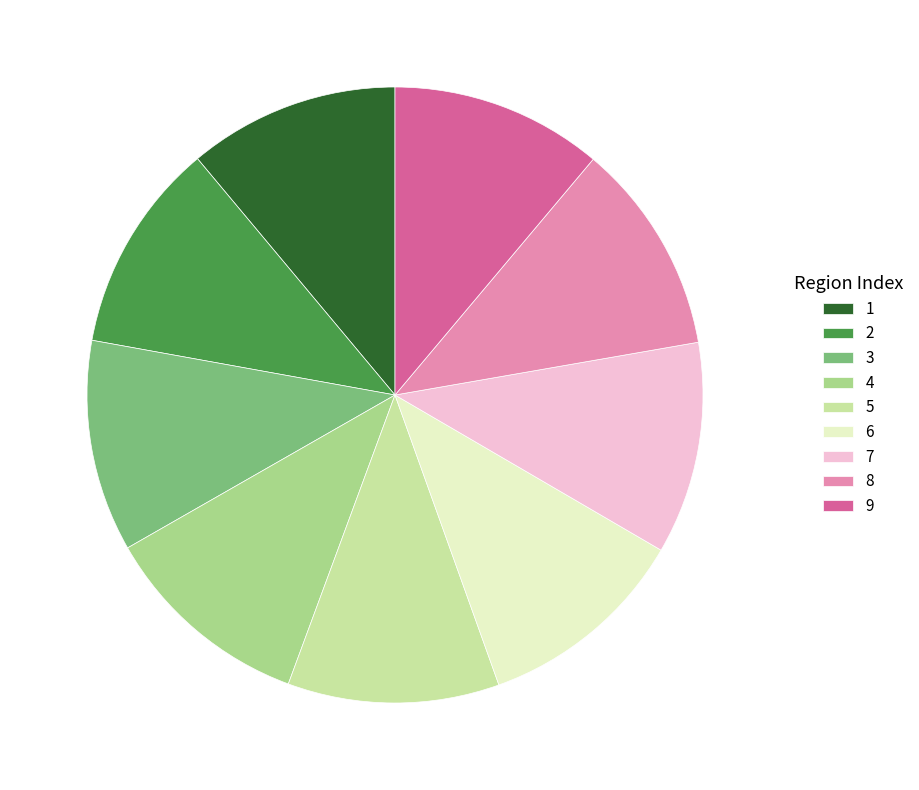

How many slices are in this pie chart?

9